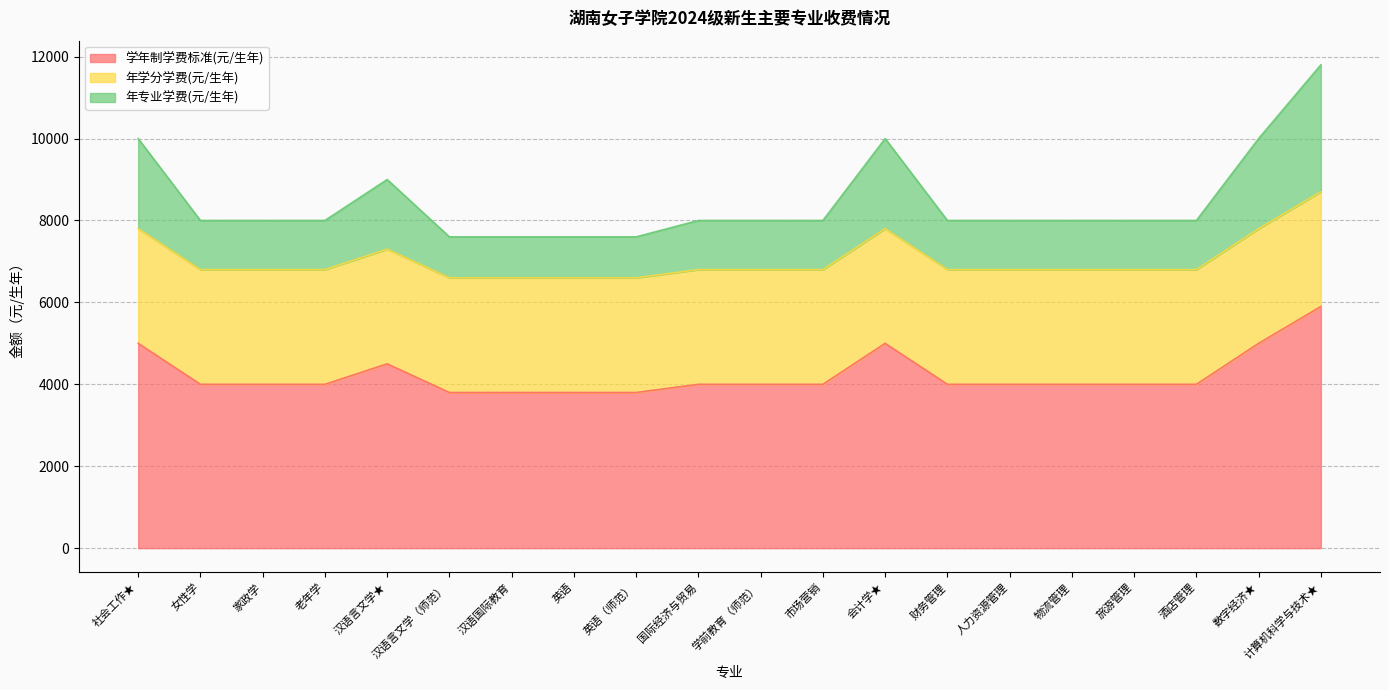

At which label does 学年制学费标准(元/生年) reach its peak?

计算机科学与技术★